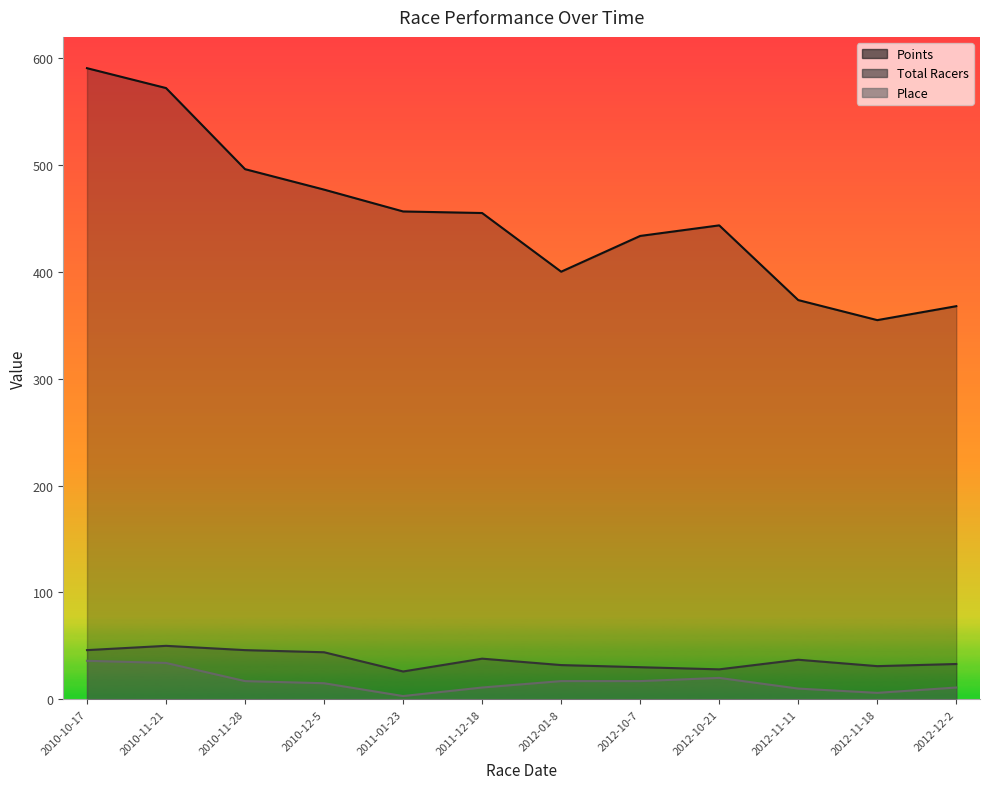

What is the difference between the highest and lowest values at 2010-11-21?

538.1